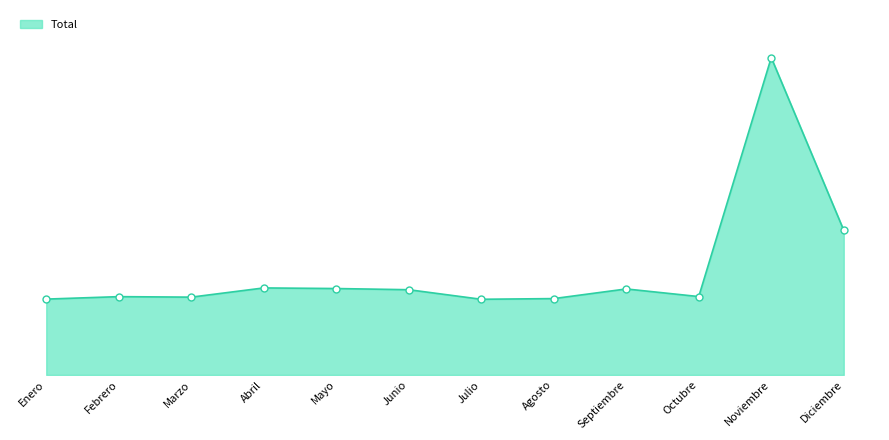

What is the change in value from Octubre to Diciembre?

+4453664.4